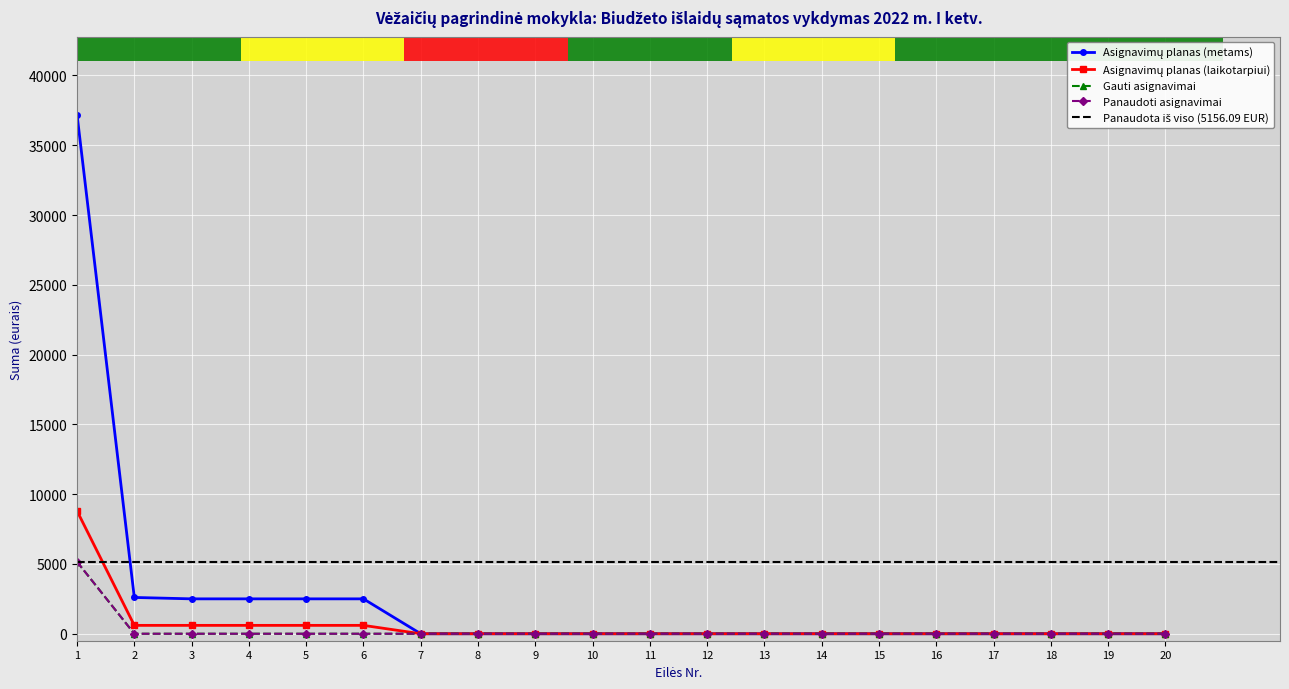

Rank the series by their maximum value, from lowest to highest.

Gauti asignavimai, Panaudoti asignavimai, Asignavimų planas (laikotarpiui), Asignavimų planas (metams)